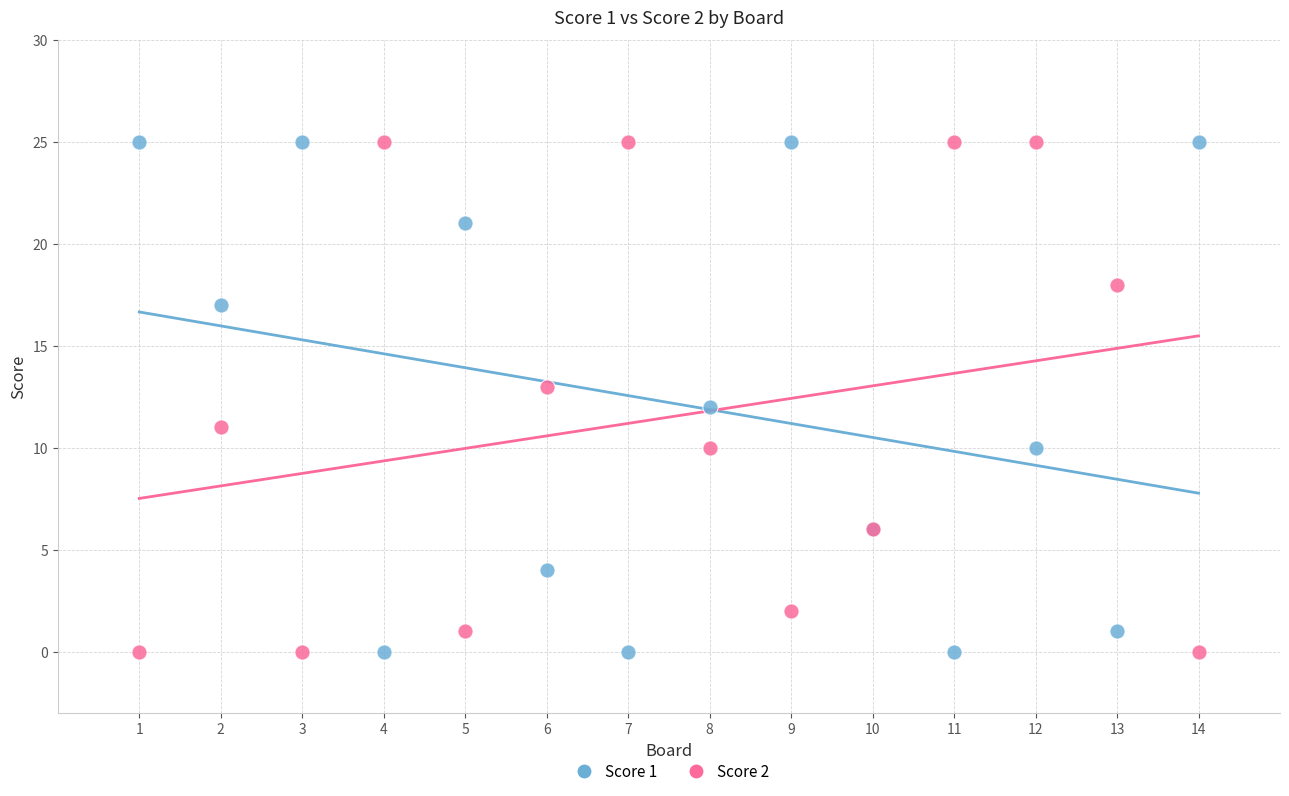

What are all the series names shown in the legend?

Score 1, Score 2